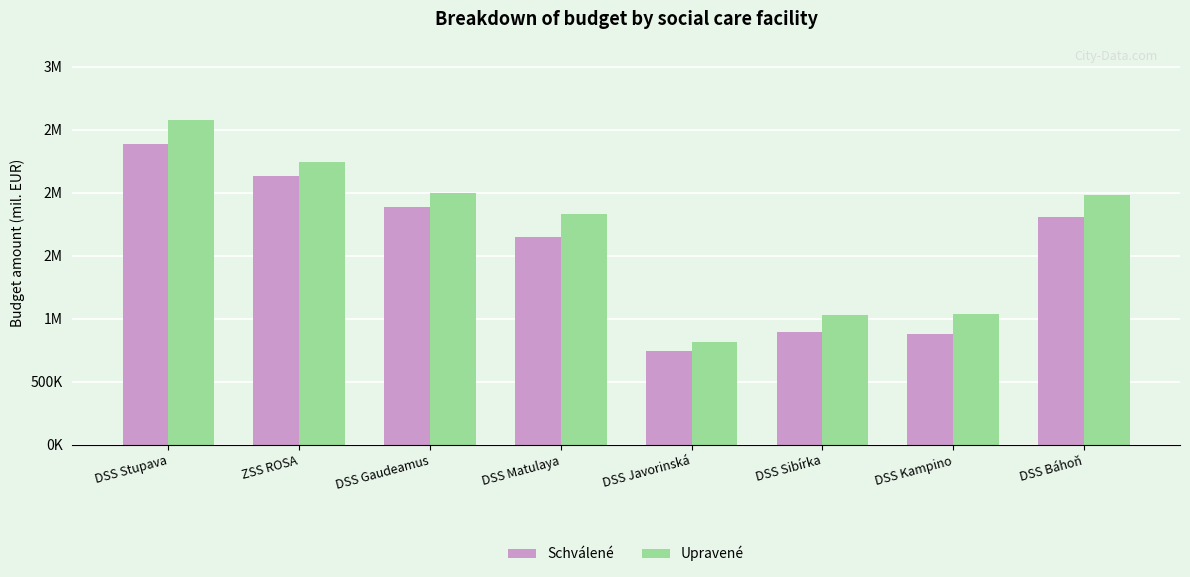

What position from the right is DSS Stupava?

8